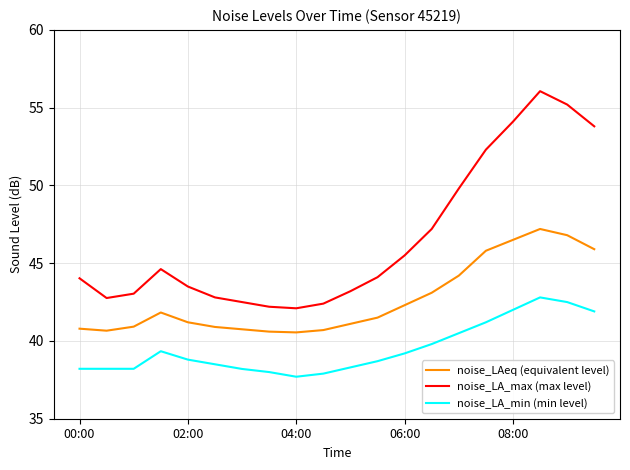

Which series has the largest range (max minus min)?

noise_LA_max (max level)